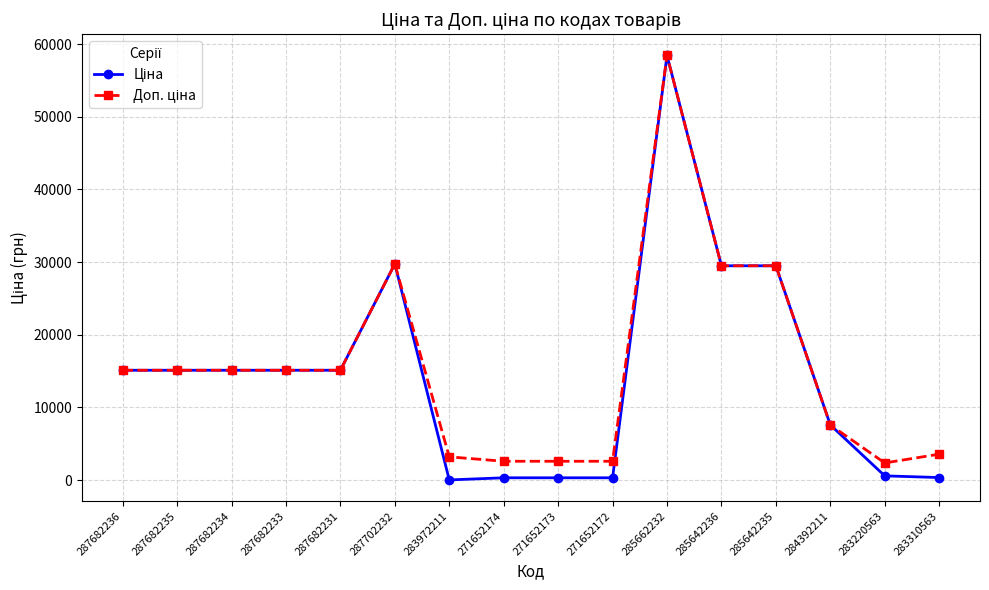

What is the maximum value shown in the chart?

58426.5